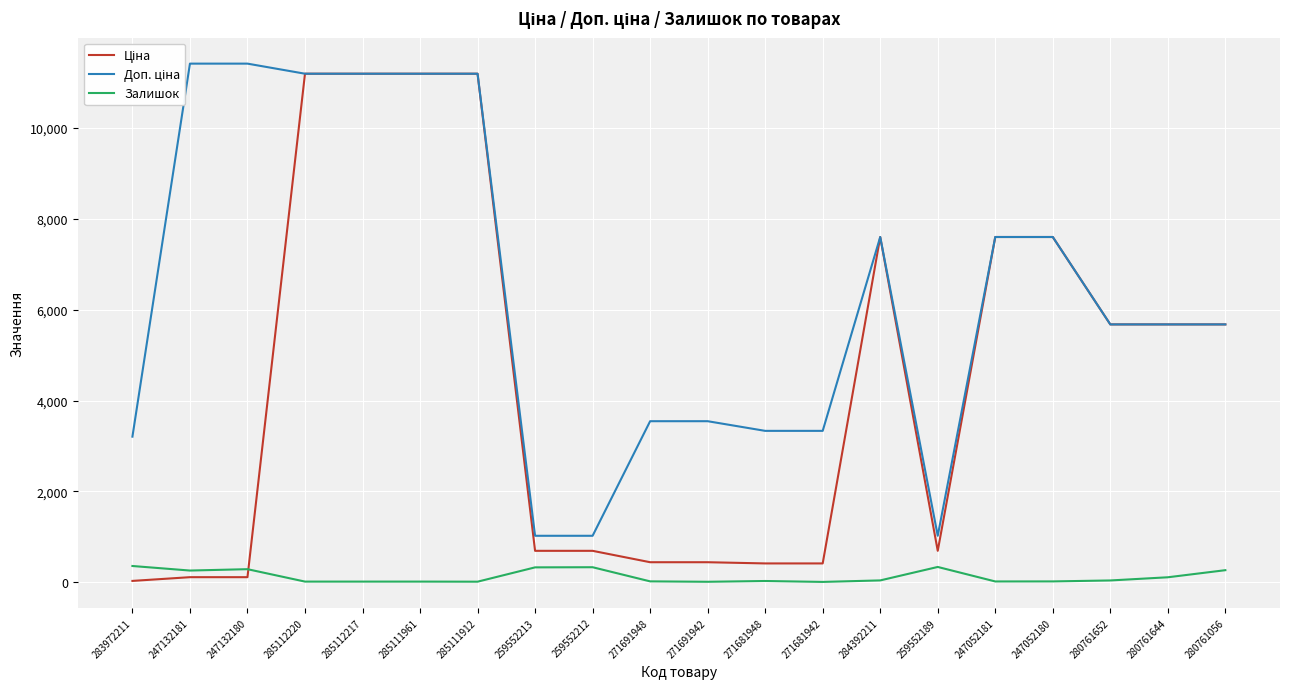

Is the value of Ціна at 285112220 greater than the value of Залишок at 271691942?

Yes